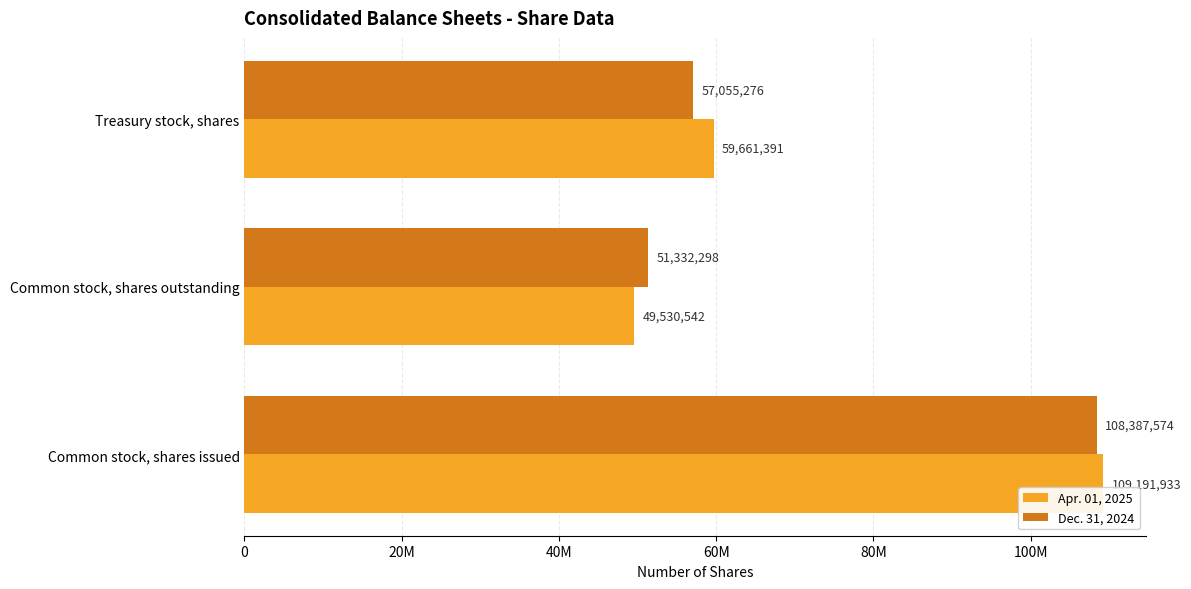

Which label corresponds to the smallest value in the chart?

Common stock, shares outstanding